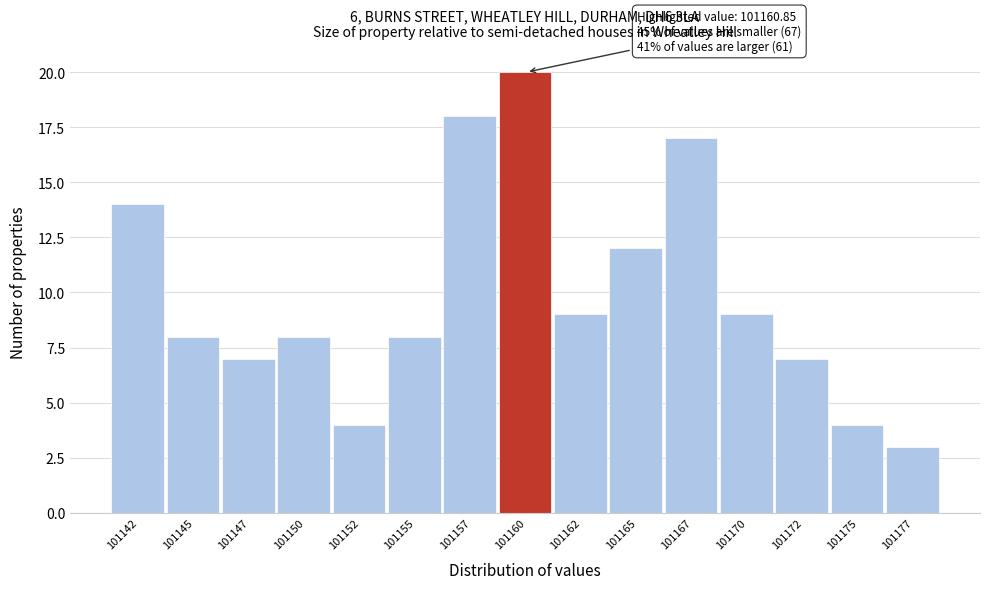

Reading left to right, extract all data points from this chart.

101142=14	101145=8	101147=7	101150=8	101152=4	101155=8	101157=18	101160=20	101162=9	101165=12	101167=17	101170=9	101172=7	101175=4	101177=3